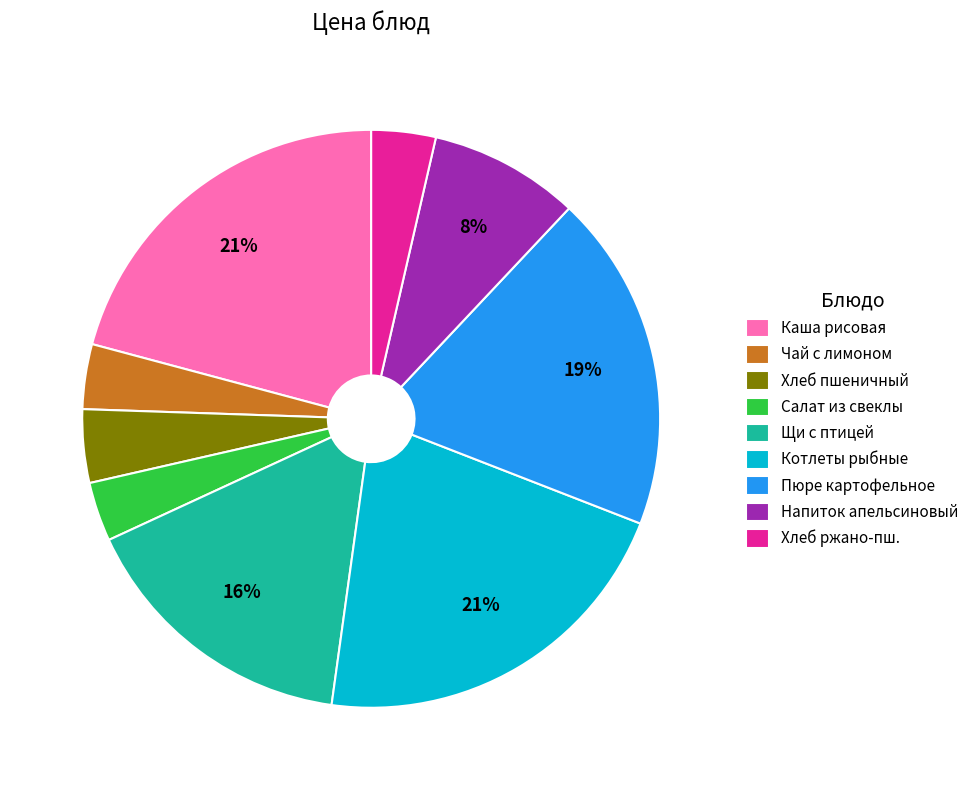

To the nearest percent, what is the difference between the largest and smallest slice percentages?

18%